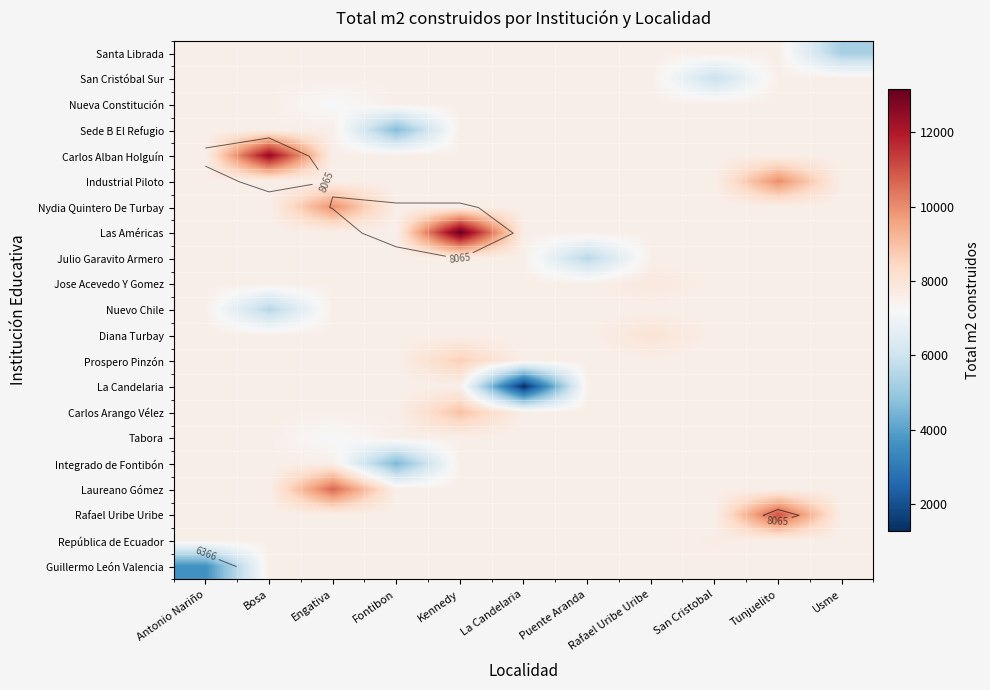

At how many categories does at least one series exceed 4467?

11